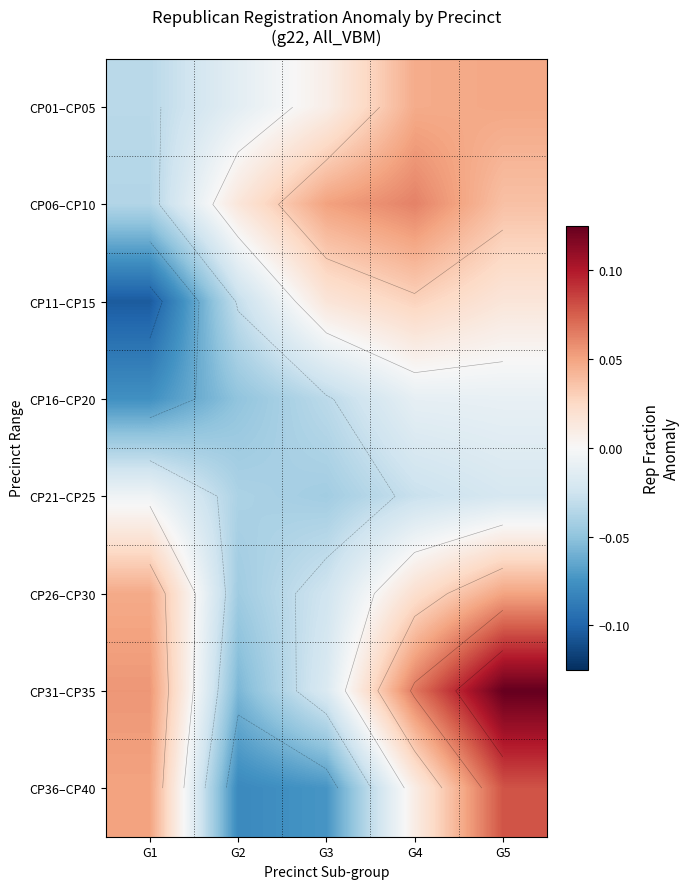

Is the value of CP21–CP25 at G1 greater than the value of CP31–CP35 at G2?

Yes